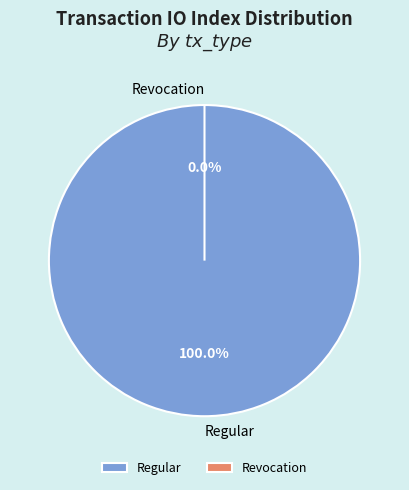

Do Regular and Revocation together represent more than half of the pie?

Yes